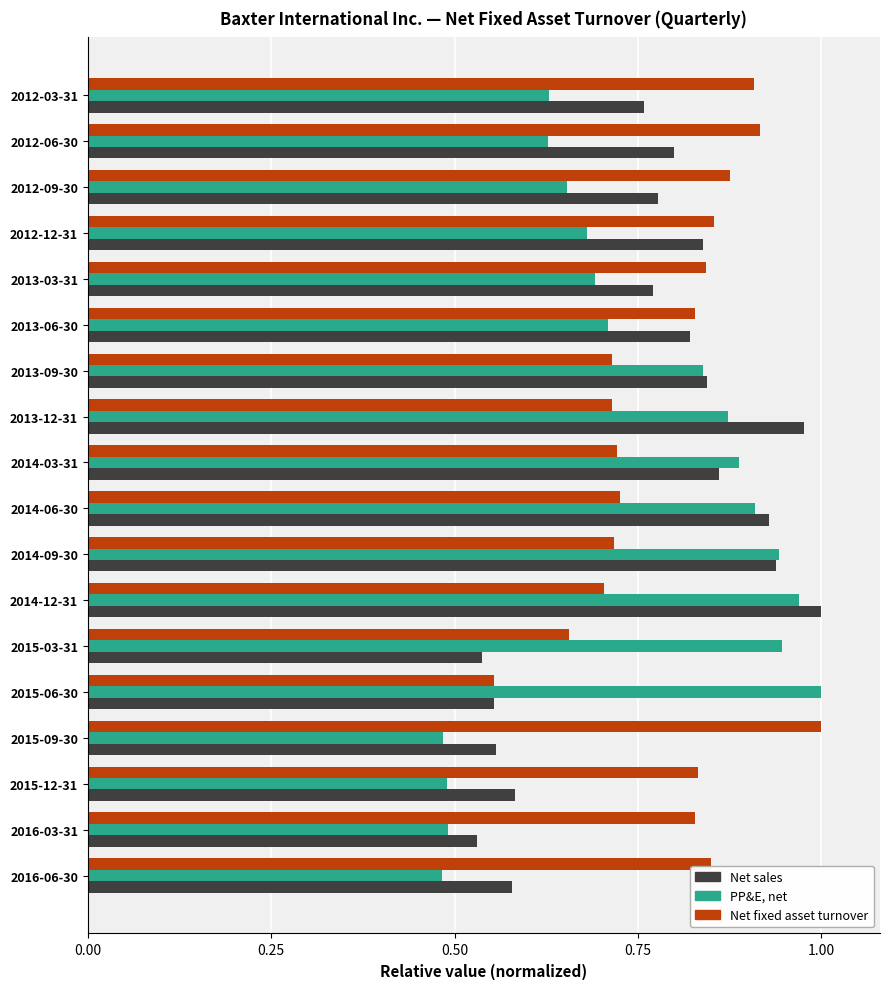

What is the sum of all Net sales values?

13.7